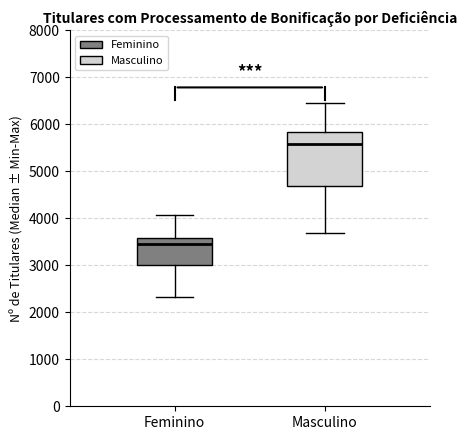

Which box's median line is the highest?

Masculino